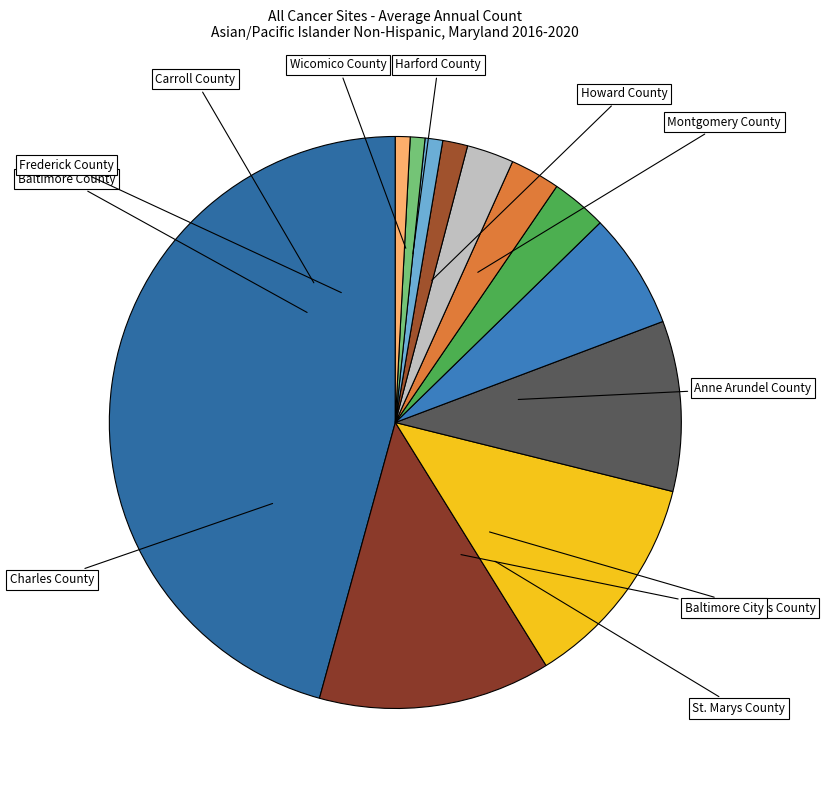

Is the sum of Montgomery County and Howard County greater than half?

Yes